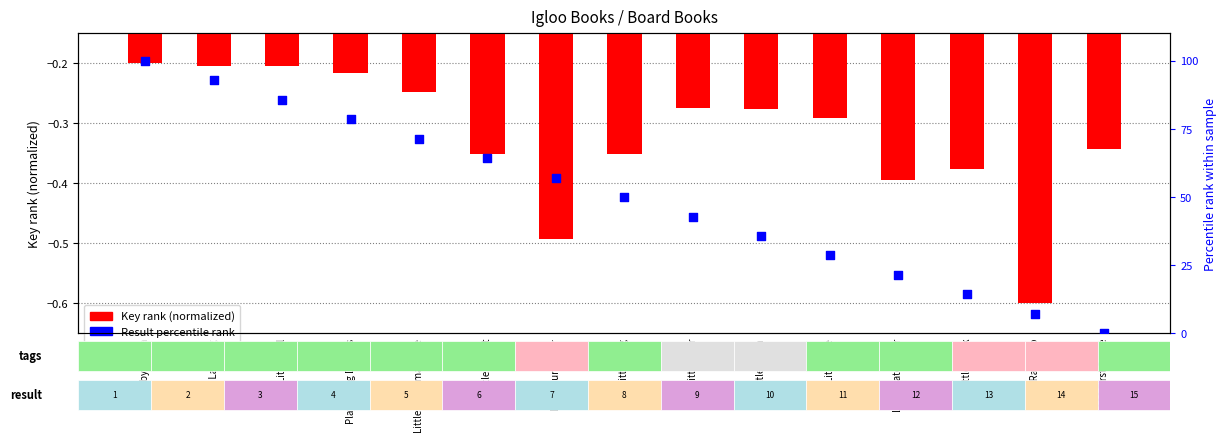

Which series contains the lowest Y value?

Key (normalized rank)